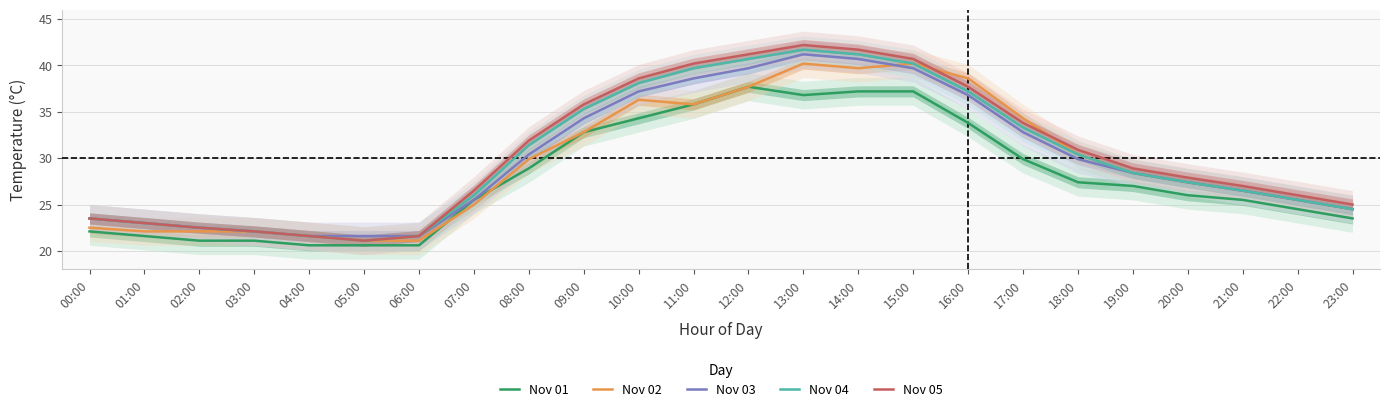

Is it true that Nov 01 equals 32.8 at 09:00?

True